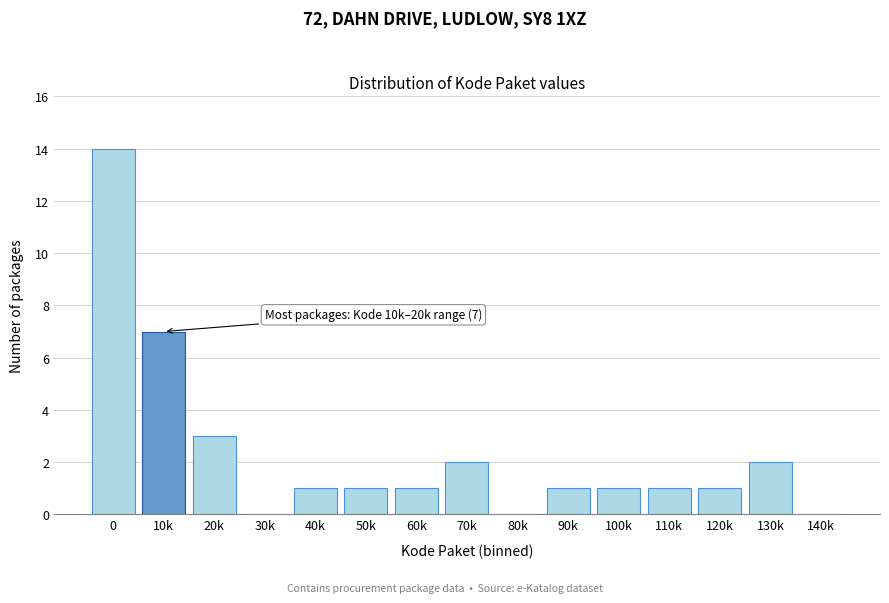

Reading left to right, transcribe all the data shown in this chart.

0=14	10k=7	20k=3	30k=0	40k=1	50k=1	60k=1	70k=2	80k=0	90k=1	100k=1	110k=1	120k=1	130k=2	140k=0